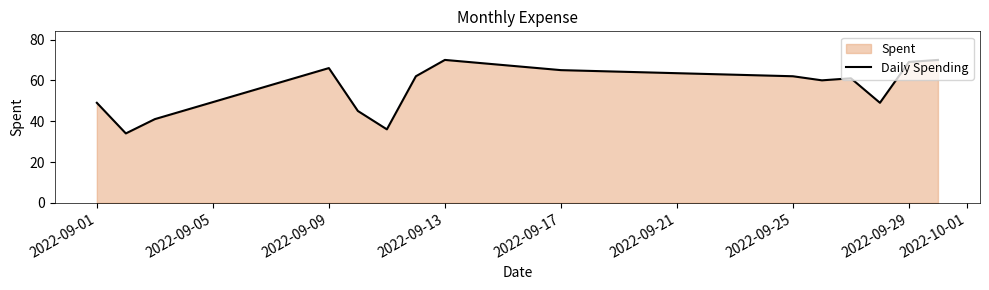

What is the difference between the maximum and minimum values?

36